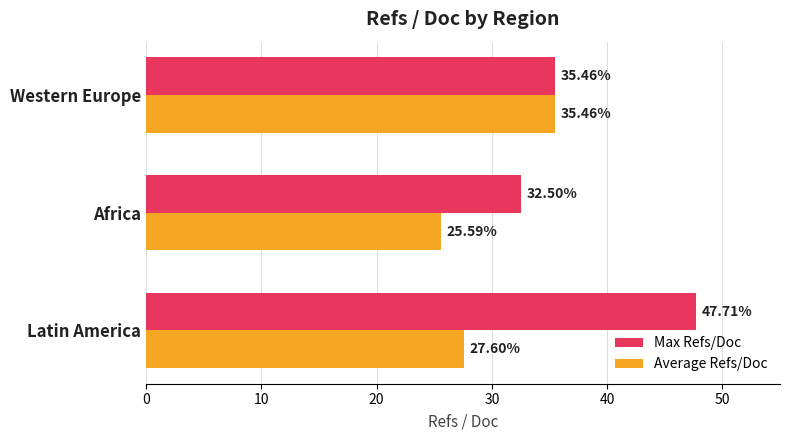

What is the sum of all Average Refs/Doc values?

88.7